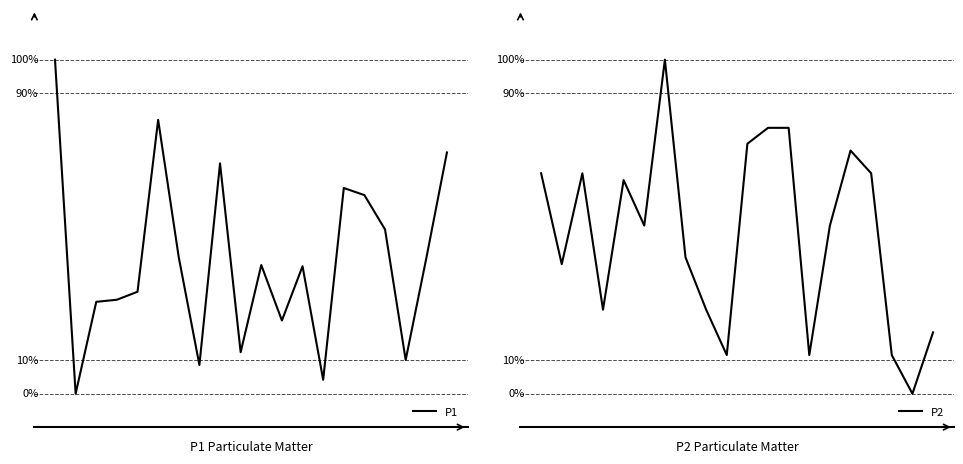

What are all the series names shown in the legend?

P1, P2